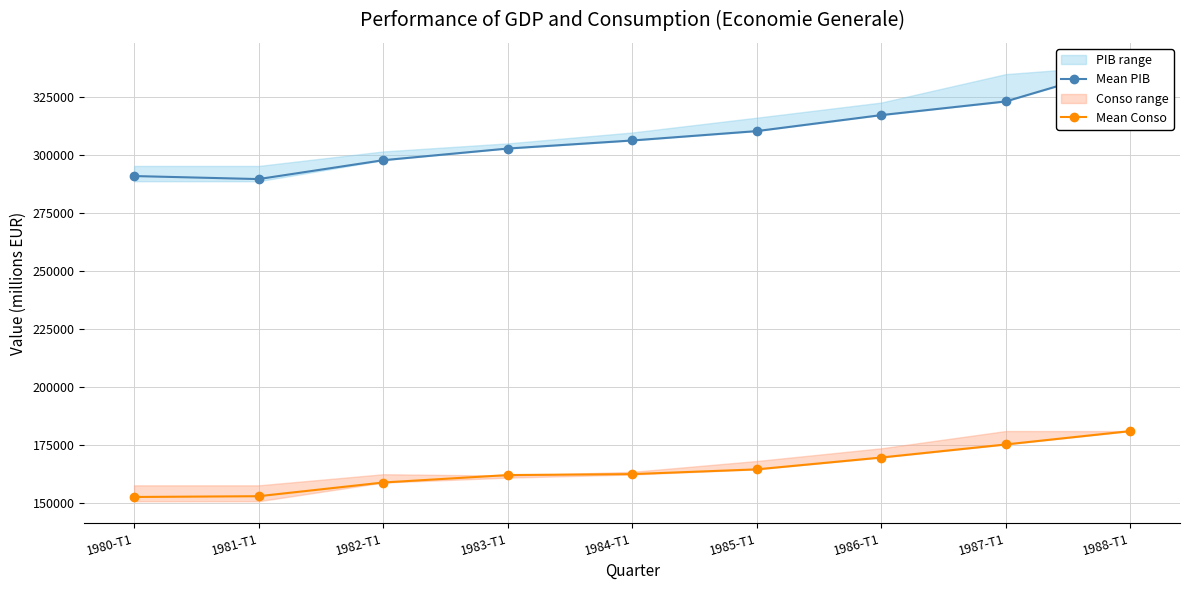

Does the chart have visible grid lines?

Yes